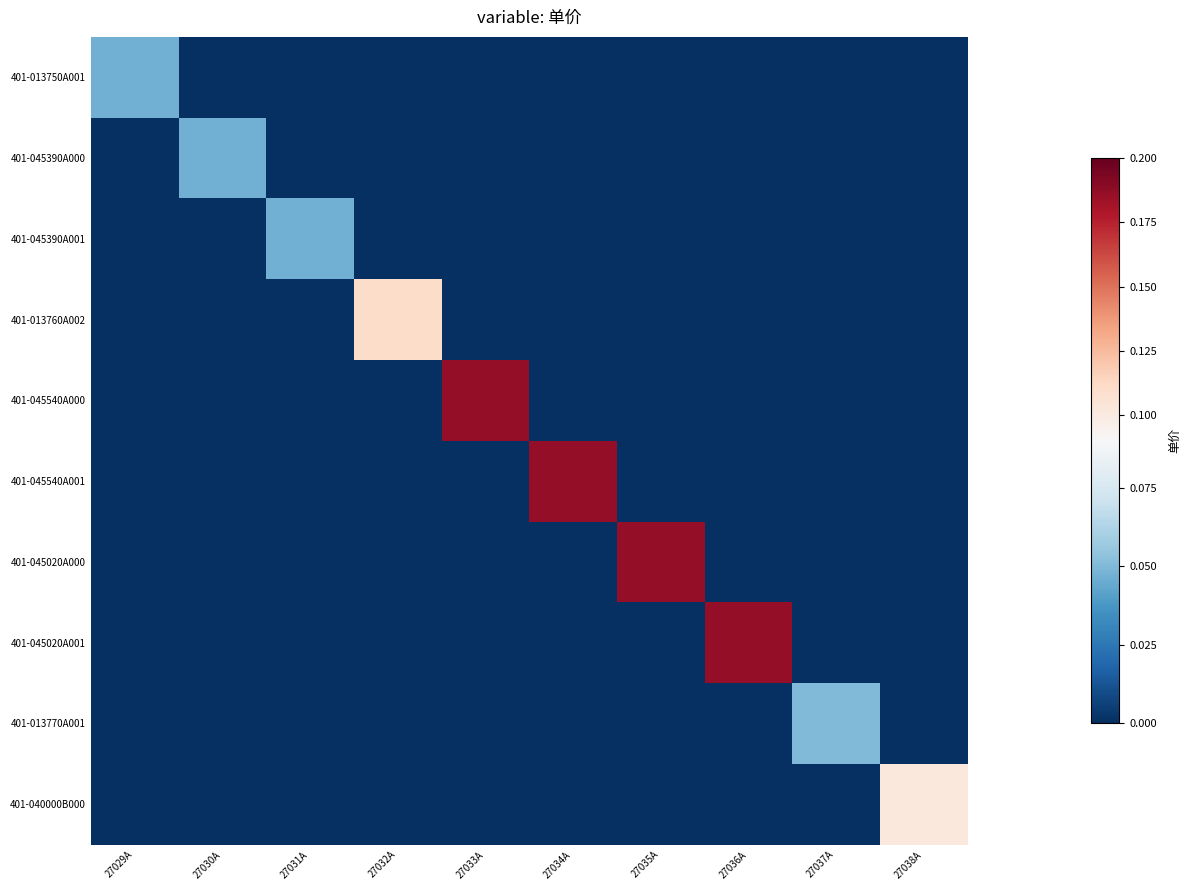

Which label corresponds to the largest value in the chart?

27033A